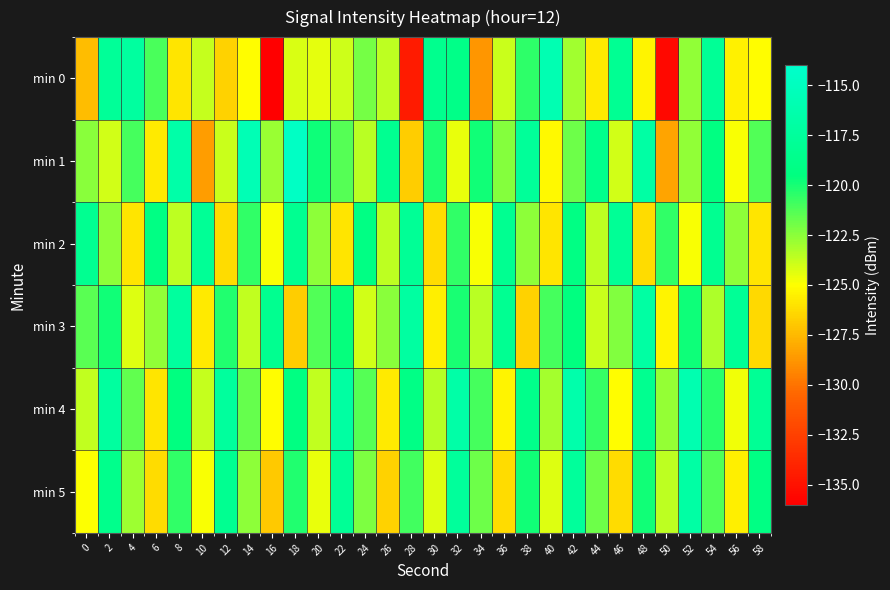

How many series are shown in this chart?

6